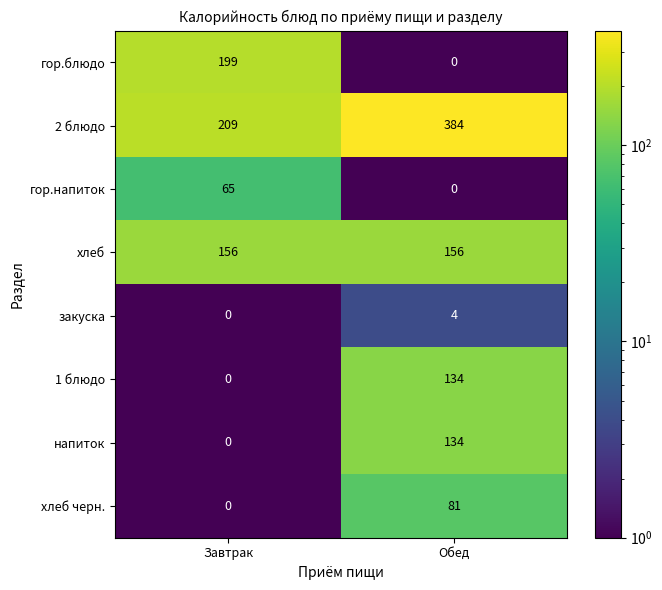

Is it true that напиток equals 0 at Завтрак?

True